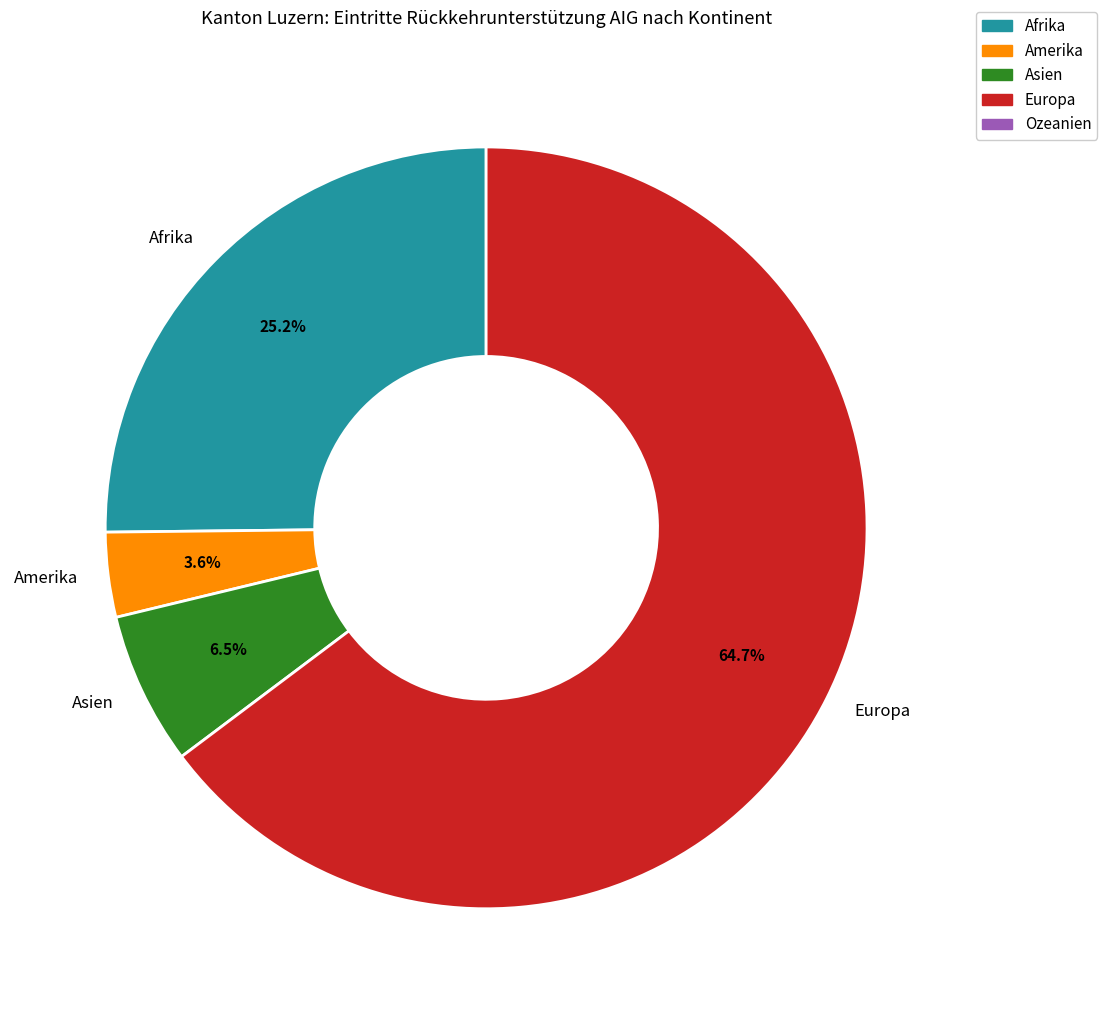

How many slices are in this pie chart?

4